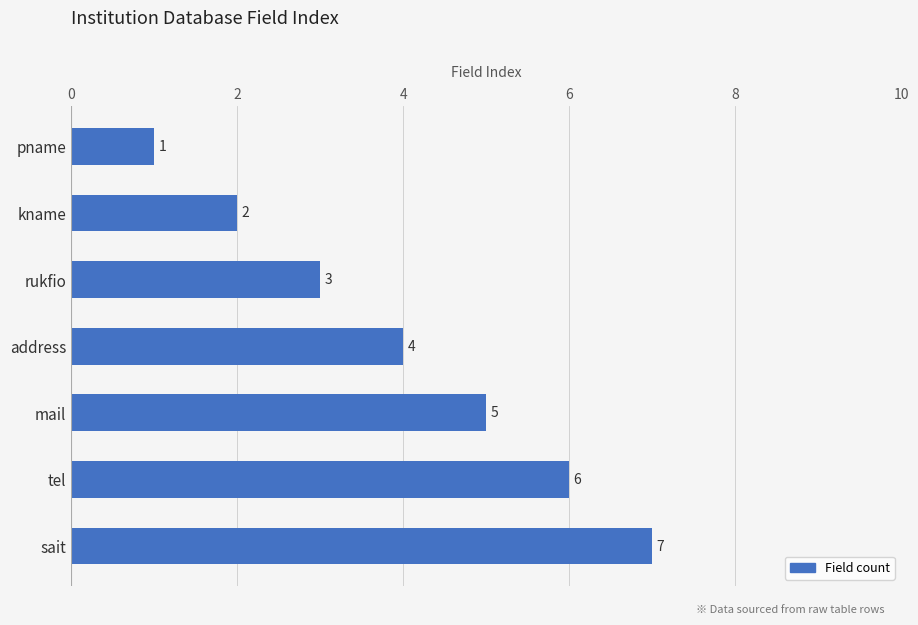

How many values are between 2 and 6?

5